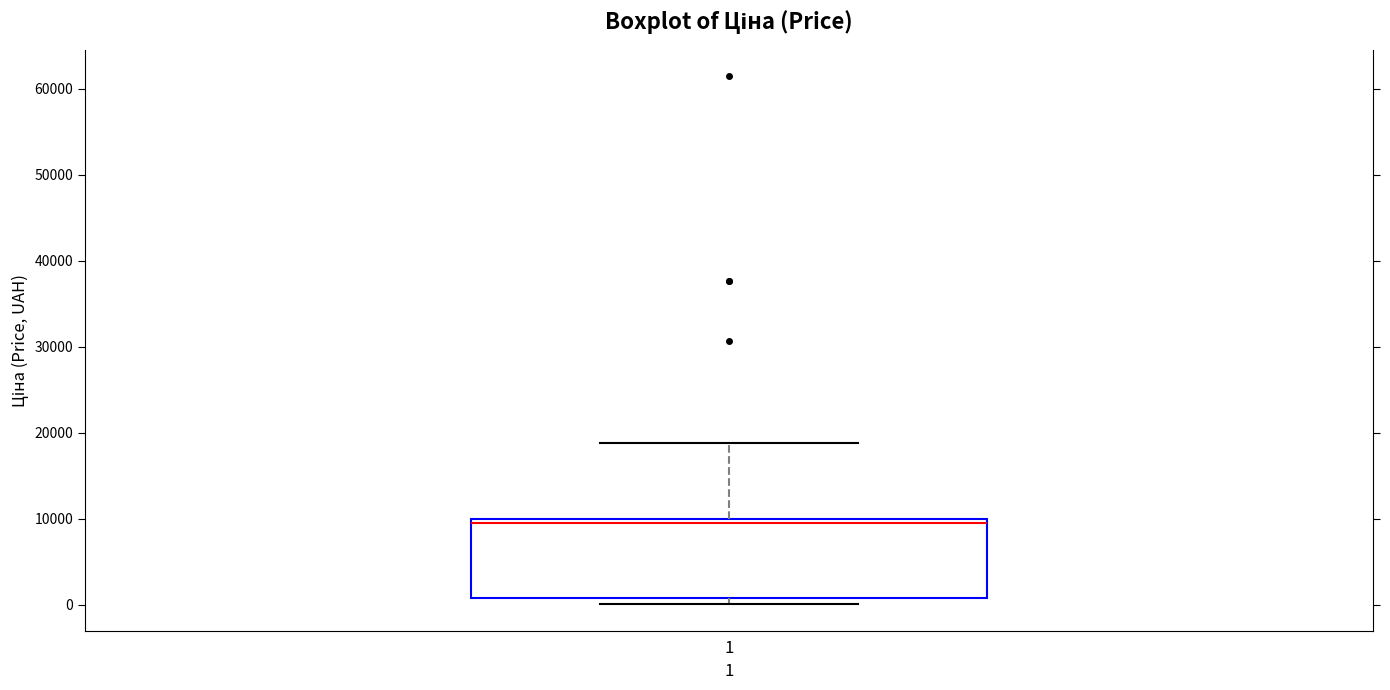

Where does the upper whisker of the box at x = 1 end on the y-axis? The values are not printed on the chart, so give them approximately, as read against the axis.

19000